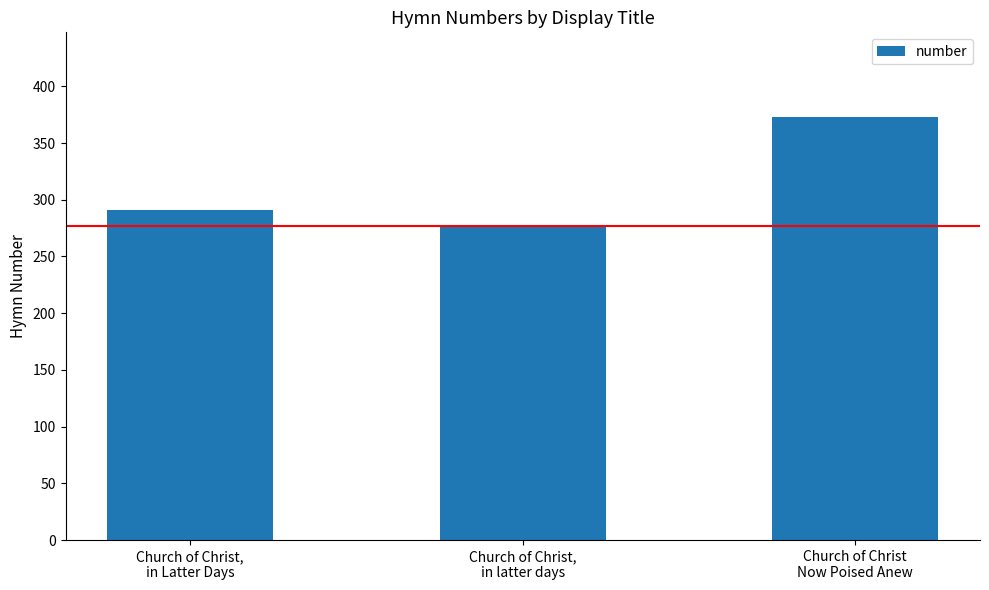

How many series are shown in this chart?

1